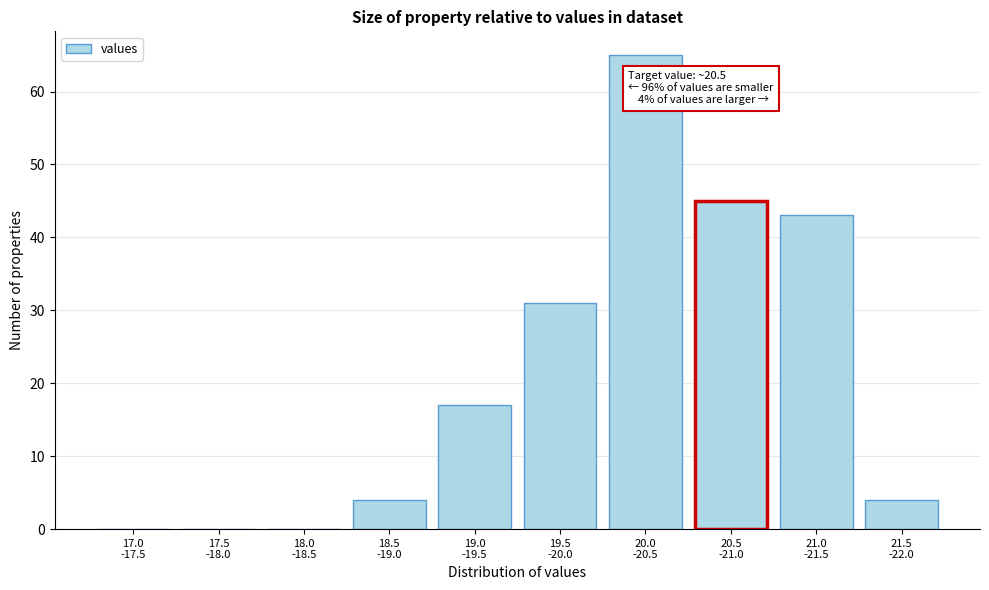

What is the greatest value displayed?

65